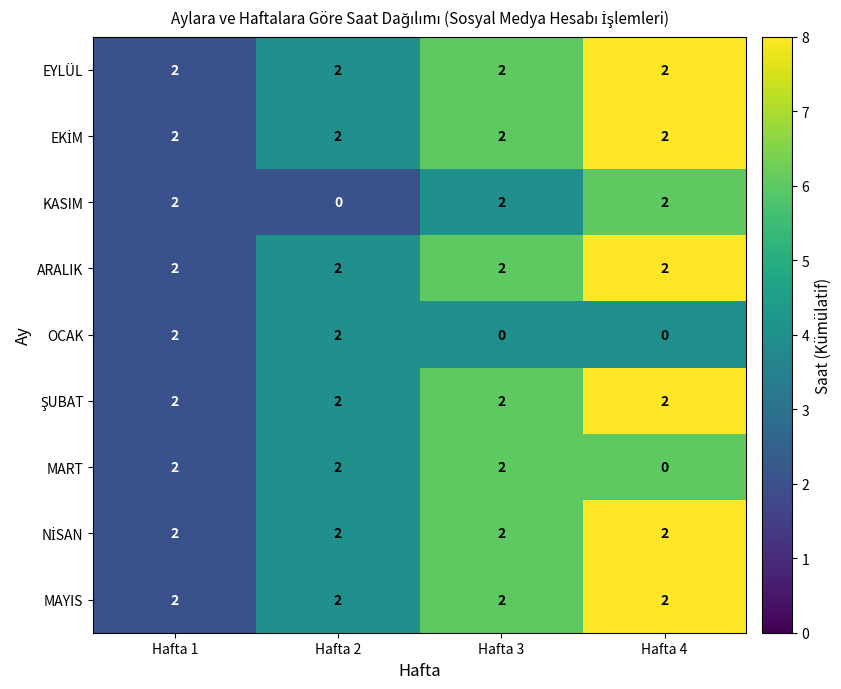

Between Hafta 3 and Hafta 4, which series saw the biggest shift?

MART